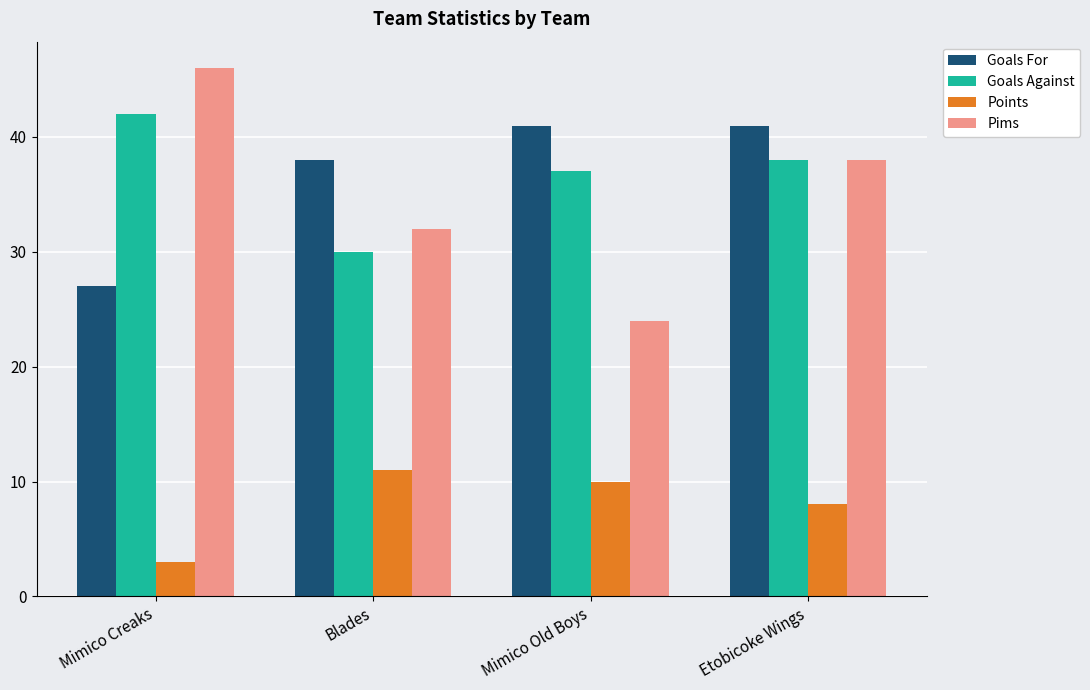

Count the Points values in the range 8 to 11.

3